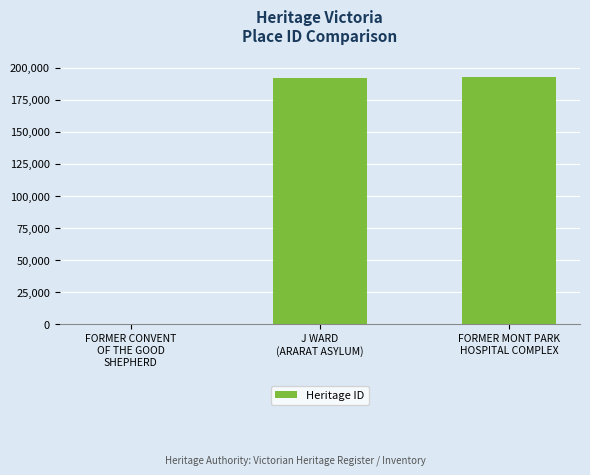

What is the maximum value shown in the chart?

192792